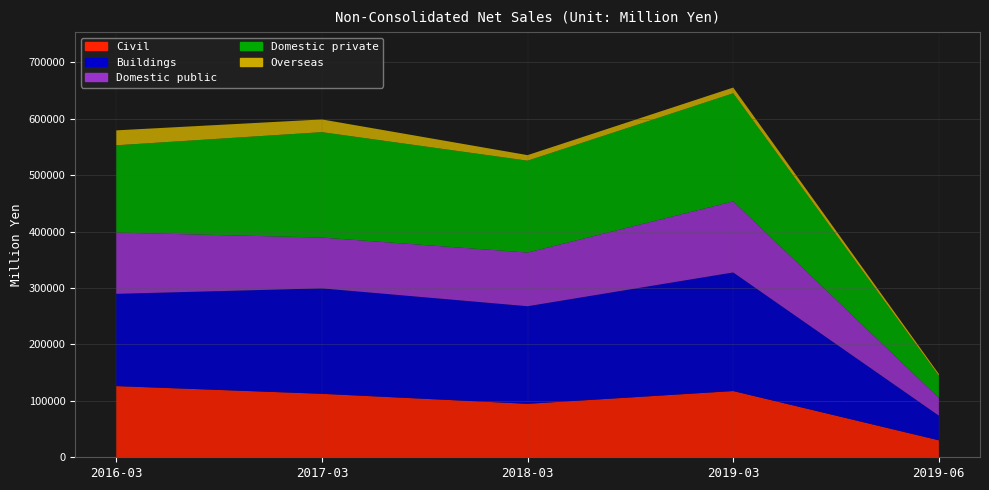

Reading right to left, transcribe all the data shown in this chart.

Civil: 30060	117357	94729	112466	126135
Buildings: 43731	210157	172943	186826	163472
Domestic public: 31432	125848	95068	90000	108507
Domestic private: 39172	191563	162737	186742	154656
Overseas: 3186	10103	9866	22549	26444